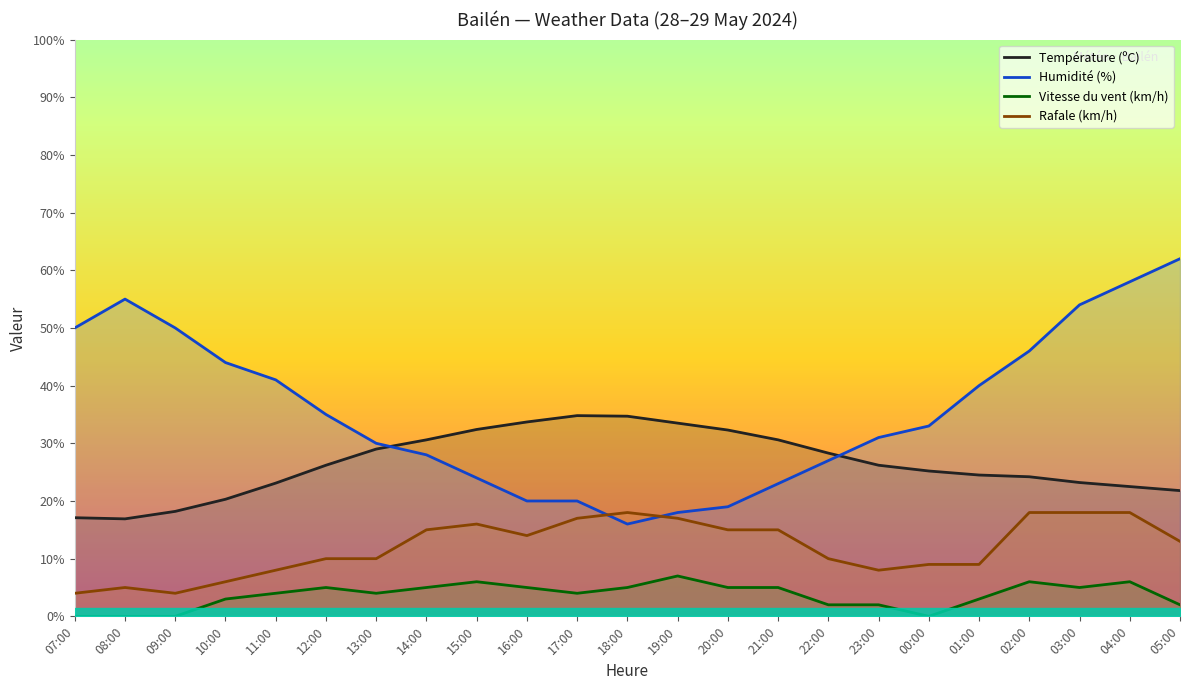

What value does the Rafale (km/h) series have at 03:00?

18.0